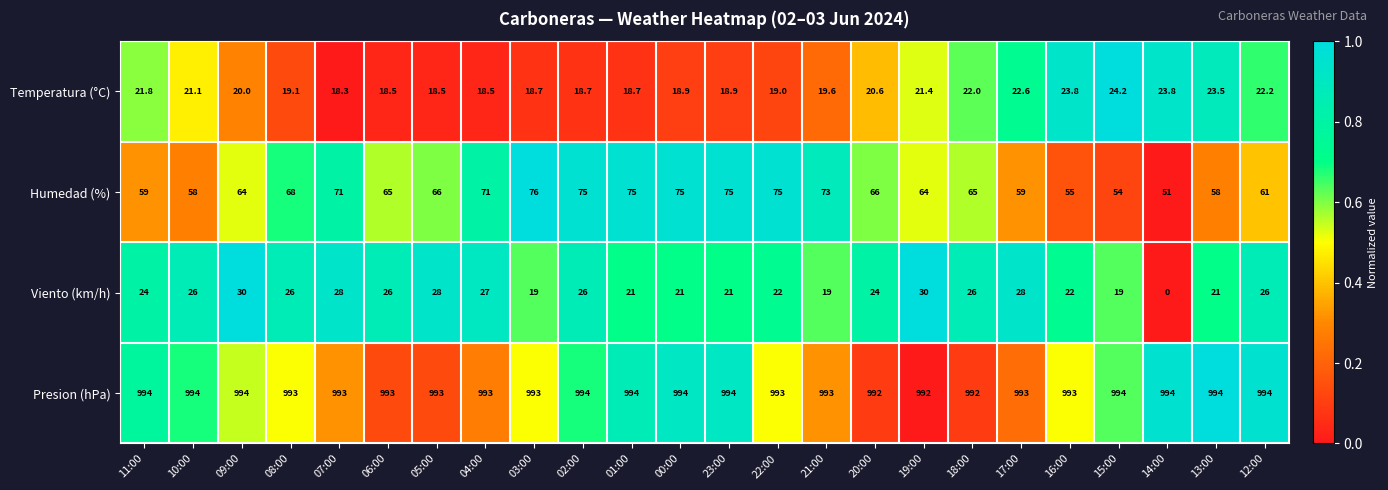

True or false: Temperatura (°C) has a value of 20.0 at 09:00.

True